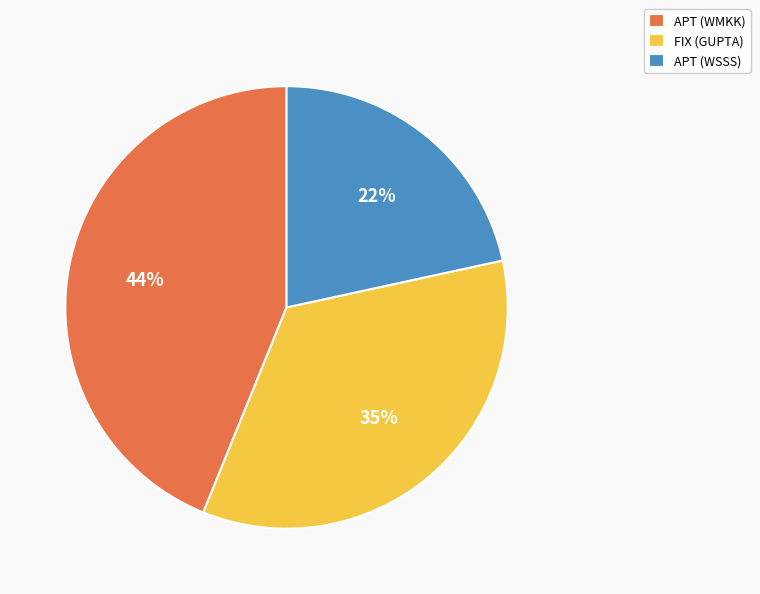

Combined, do APT (WSSS) and FIX (GUPTA) account for over 50%?

Yes